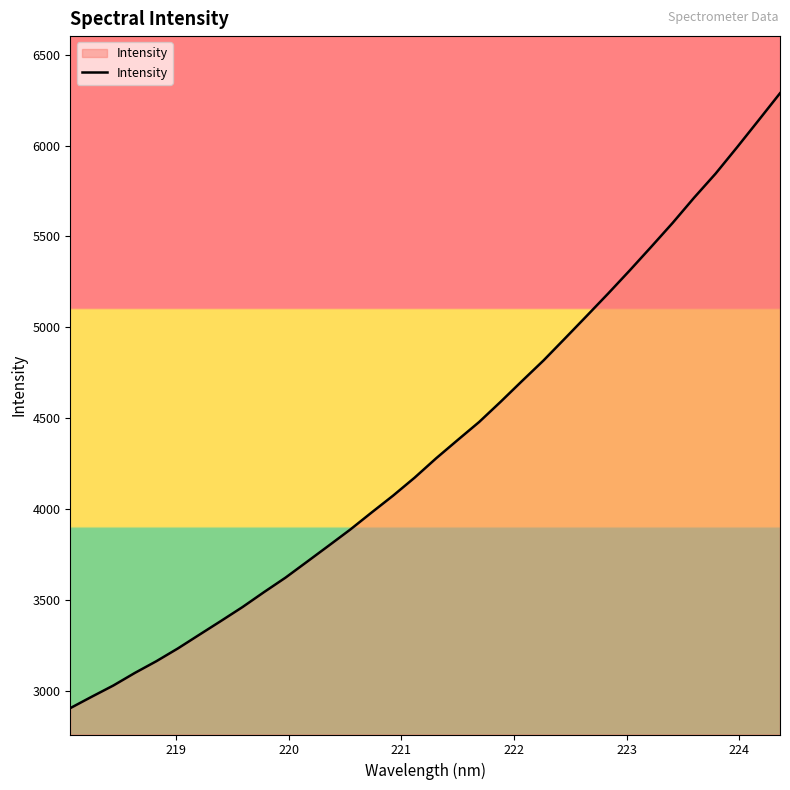

What is the greatest value displayed?

6288.0